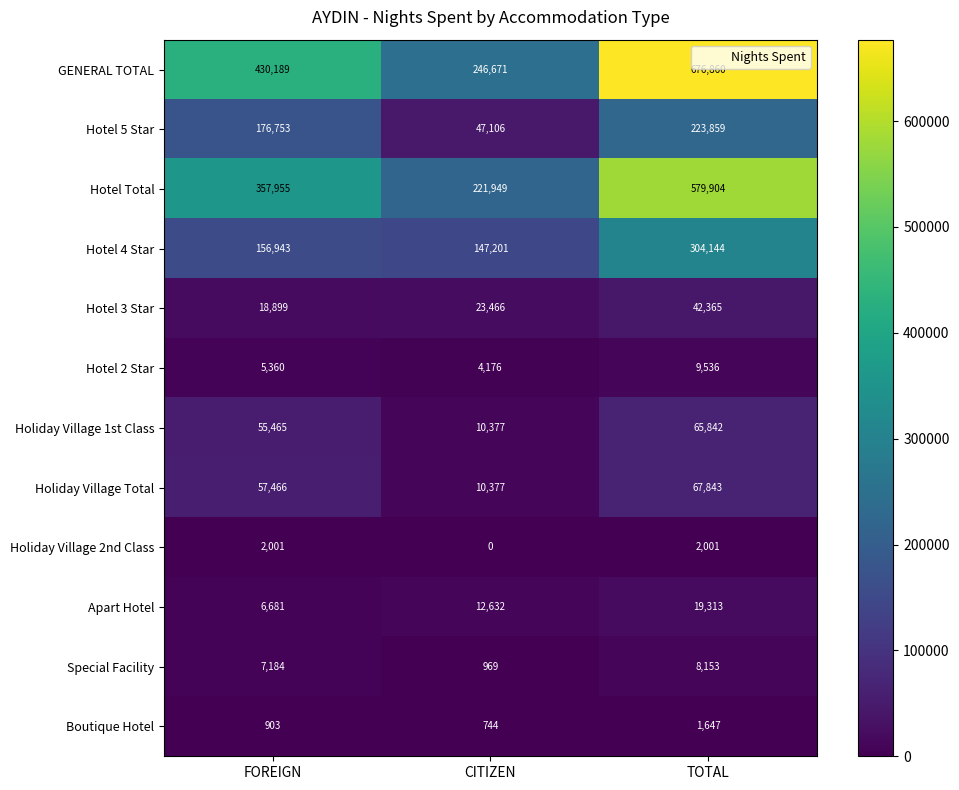

Which series has the largest total across all categories?

GENERAL TOTAL